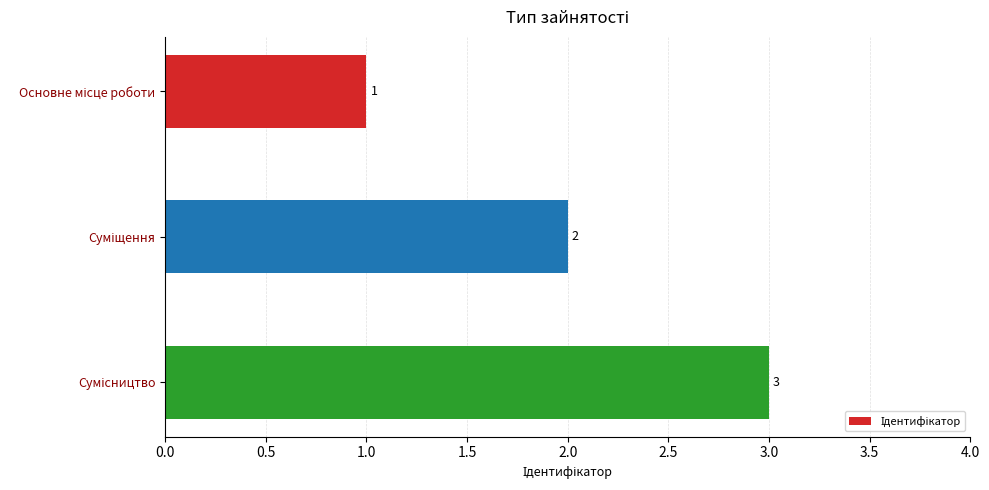

What is the maximum value shown in the chart?

3